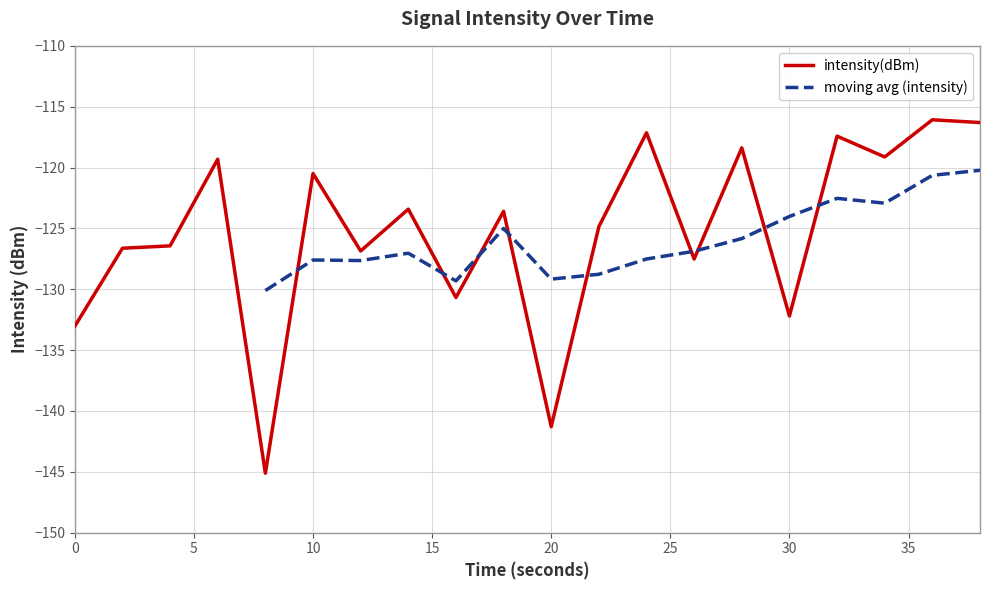

The intensity(dBm) series shows -79.3 at 30. True or false?

False